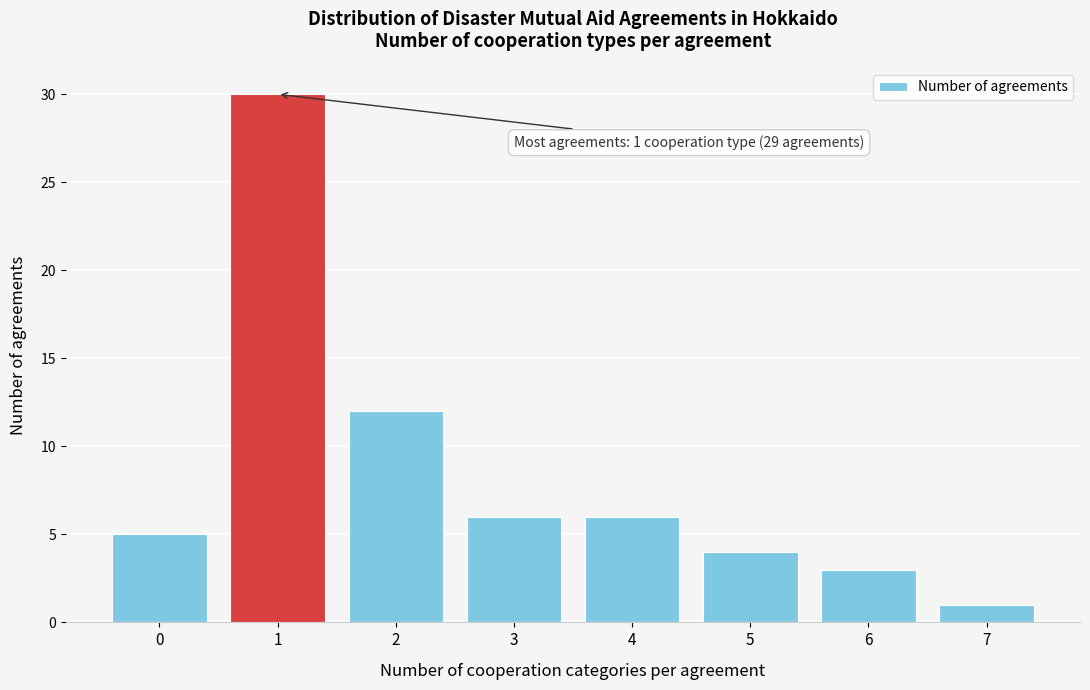

Reading left to right, transcribe all the data shown in this chart.

5	30	12	6	6	4	3	1